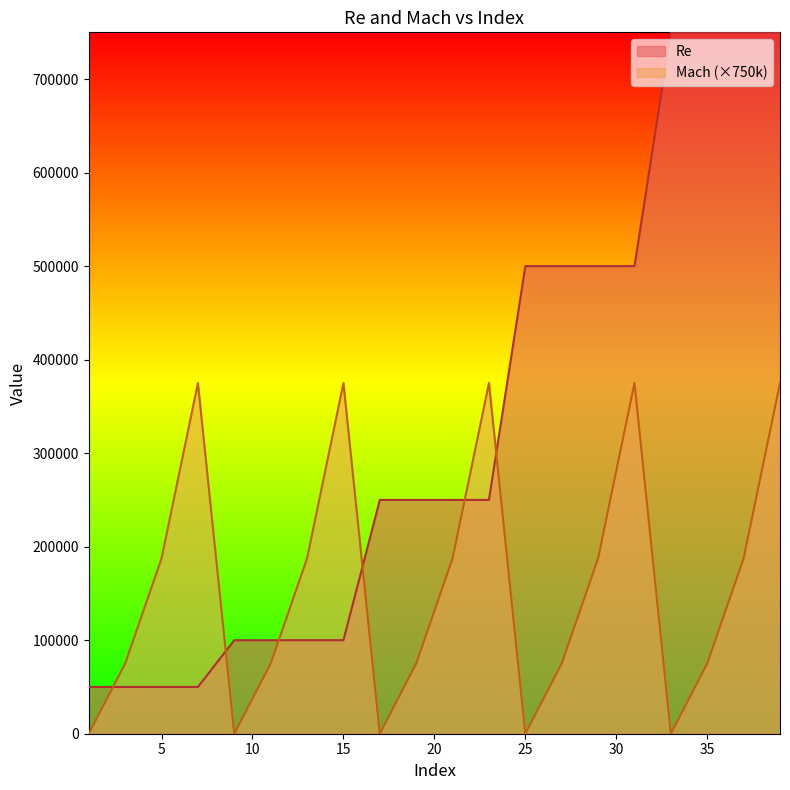

Rank the series at 15 from lowest to highest value.

Re, Mach (×750k)